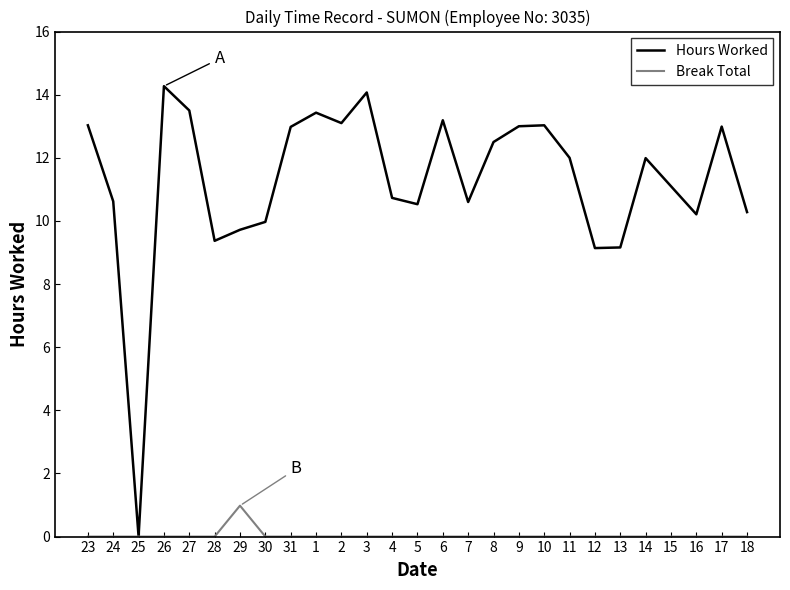

In Hours Worked, how many points are lower than both neighbors (excluding endpoints)?

7